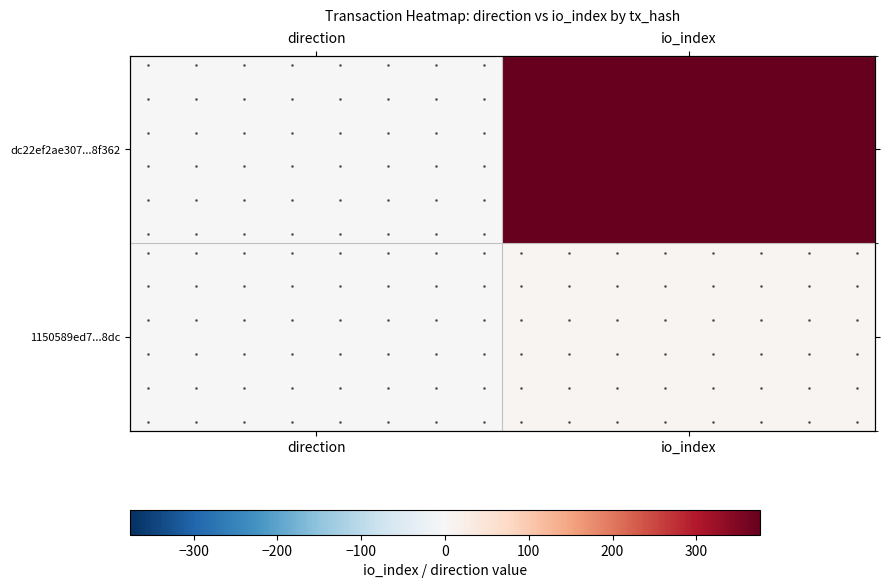

At how many categories does at least one series exceed 243?

1